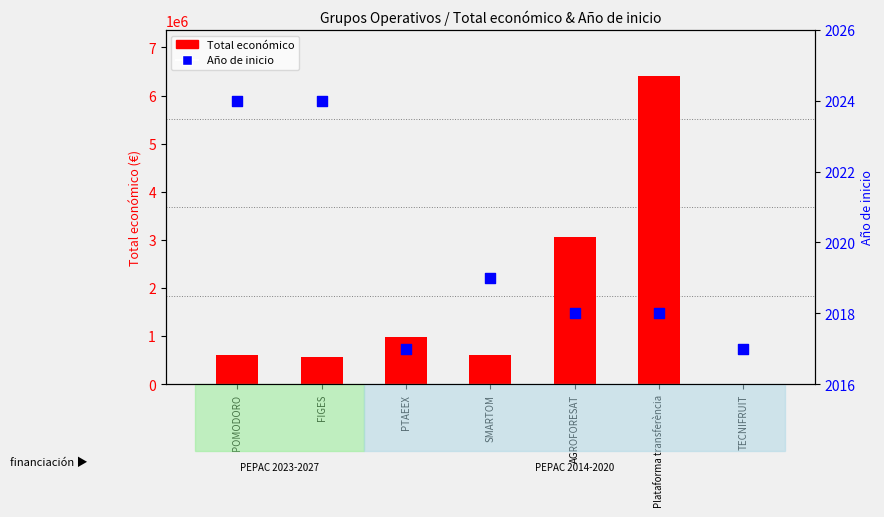

What is the total value across all series at AGROFORESAT?

3053591